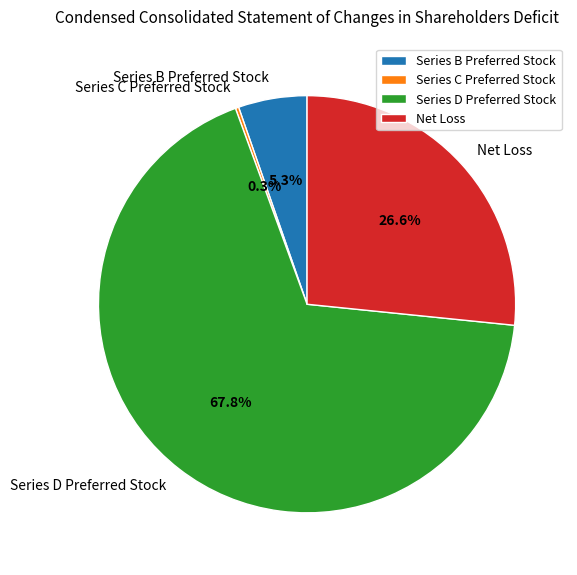

What is the largest slice in the pie chart?

Series D Preferred Stock